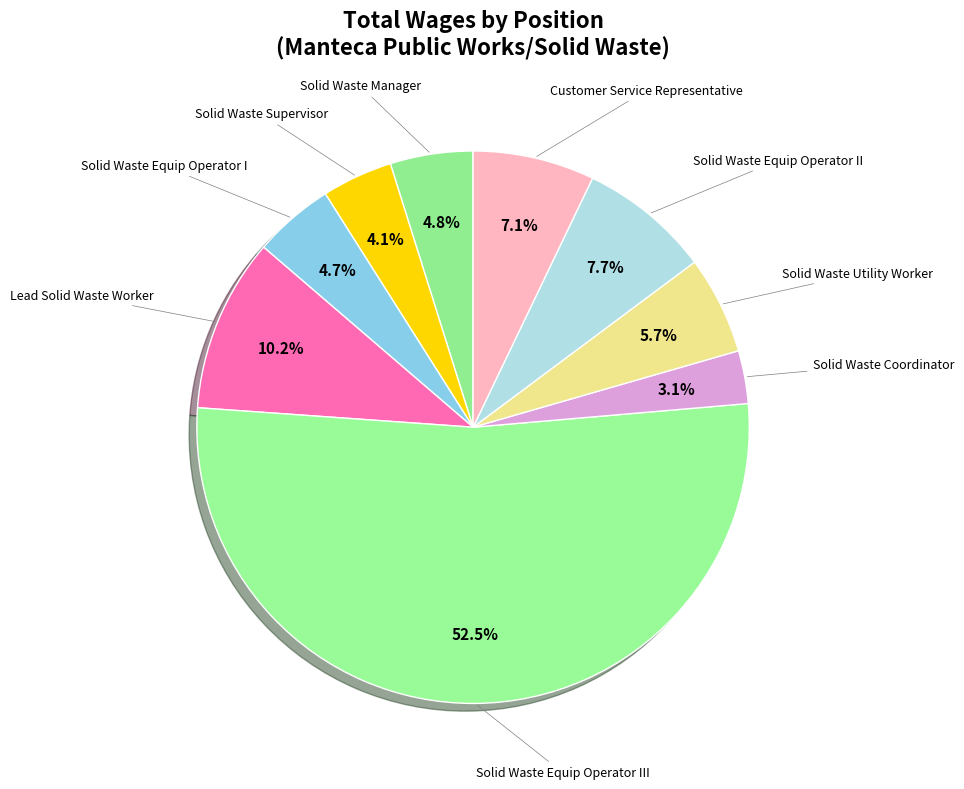

Rank the categories by value from highest to lowest.

Solid Waste Equip Operator III, Lead Solid Waste Worker, Solid Waste Equip Operator II, Customer Service Representative, Solid Waste Utility Worker, Solid Waste Manager, Solid Waste Equip Operator I, Solid Waste Supervisor, Solid Waste Coordinator